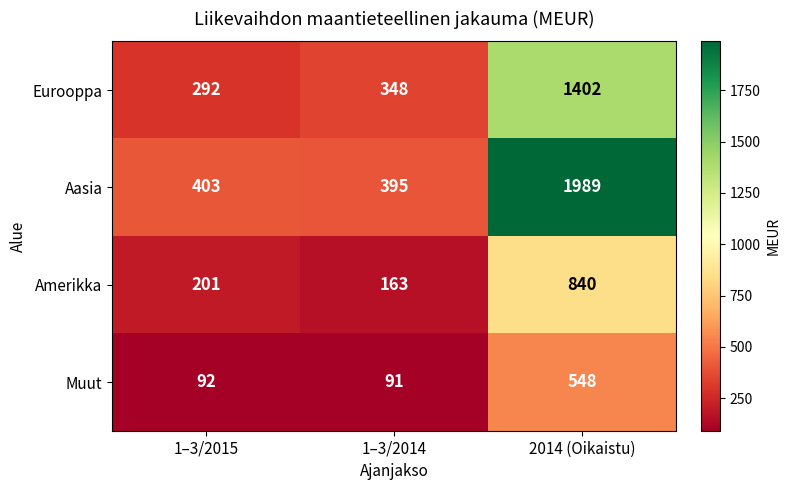

Reading right to left, what are all the values shown in this chart?

Eurooppa: 2014 (Oikaistu)=1402	1–3/2014=348	1–3/2015=292
Aasia: 2014 (Oikaistu)=1989	1–3/2014=395	1–3/2015=403
Amerikka: 2014 (Oikaistu)=840	1–3/2014=163	1–3/2015=201
Muut: 2014 (Oikaistu)=548	1–3/2014=91	1–3/2015=92